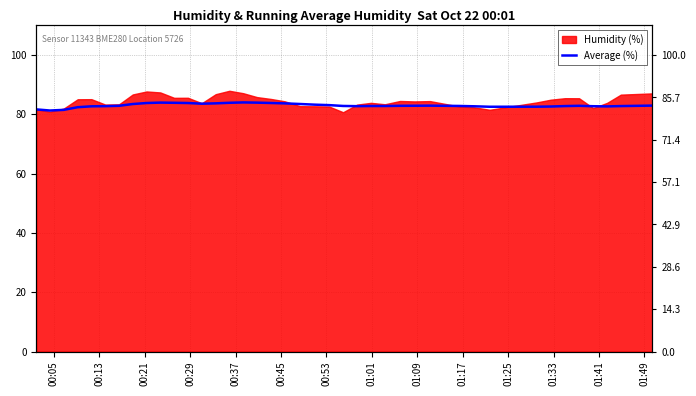

Read the value at 01:09.

83.8